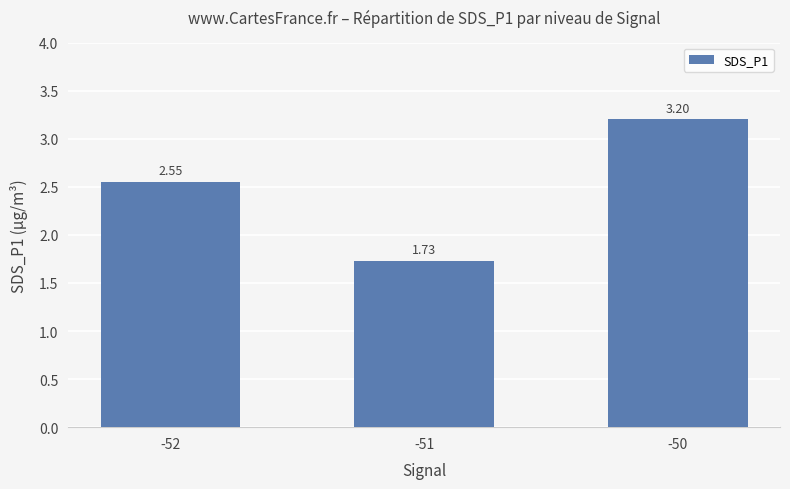

What is the difference between the maximum and minimum values?

1.5